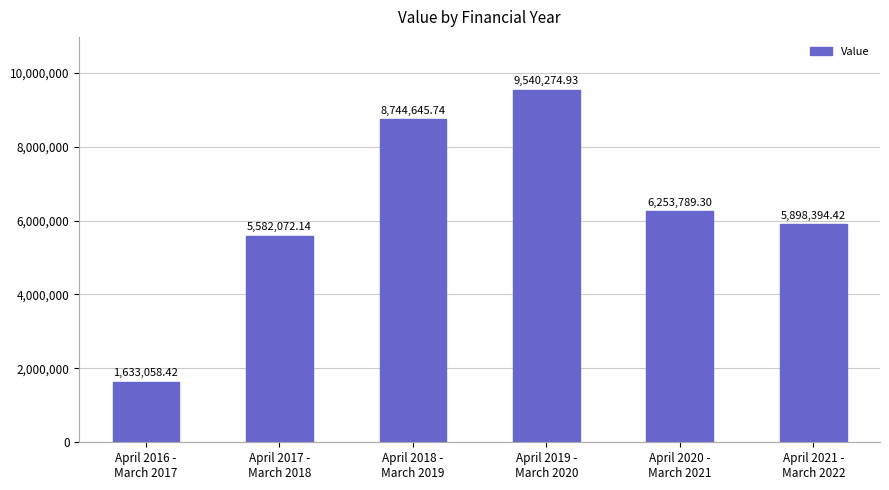

Which category has the lowest value across all series?

April 2016 -
March 2017